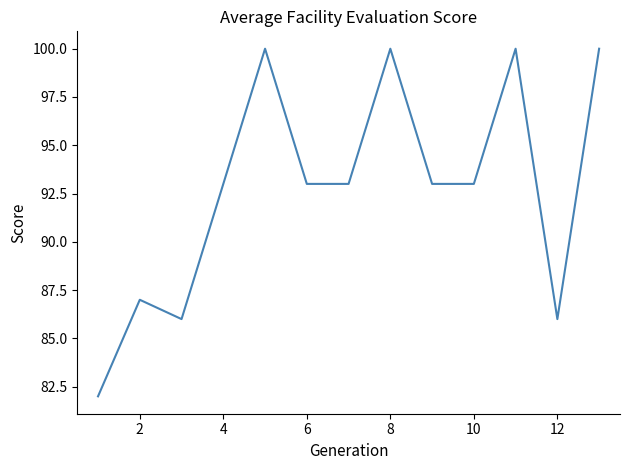

What is the difference between the maximum and minimum values?

18